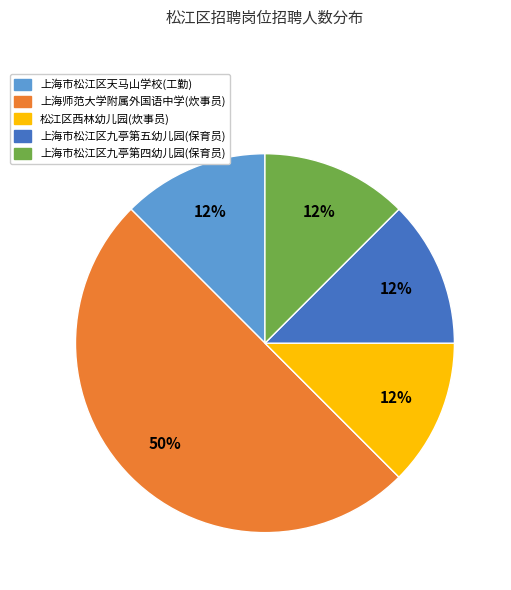

The 上海师范大学附属外国语中学(炊事员) slice represents 44% of the pie. True or false?

False